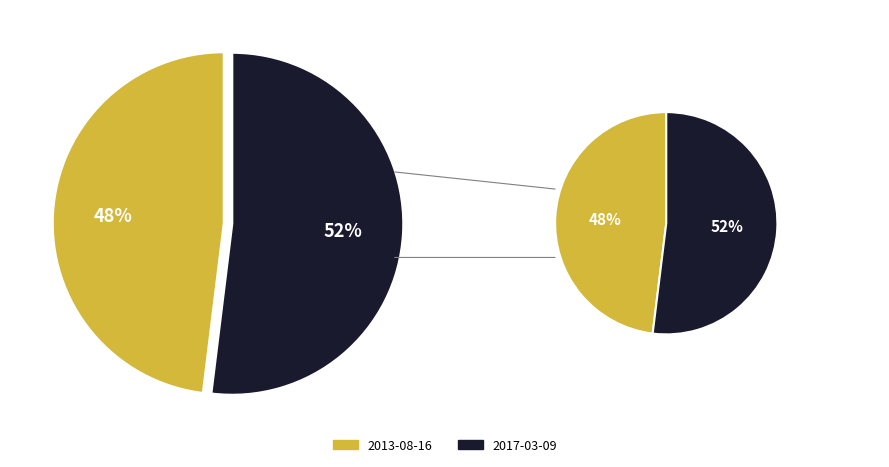

Does any single category account for the majority?

Yes